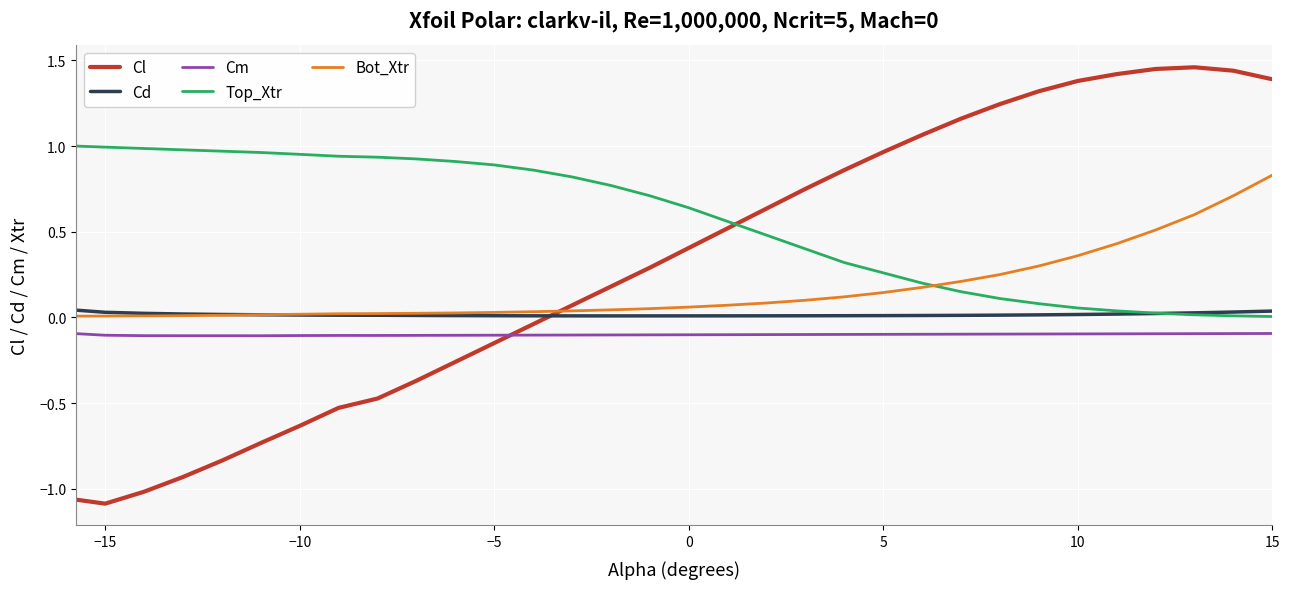

Which series has the largest range (max minus min)?

Cl